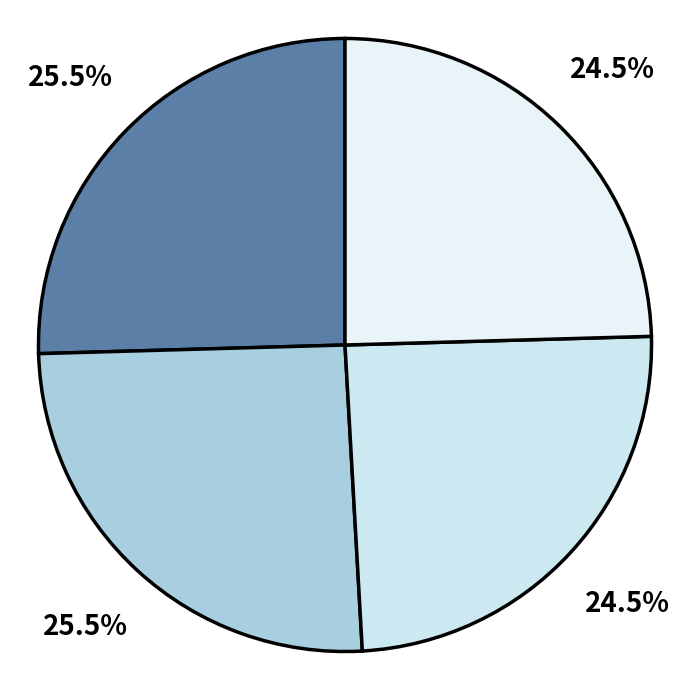

How many segments does this pie chart have?

4